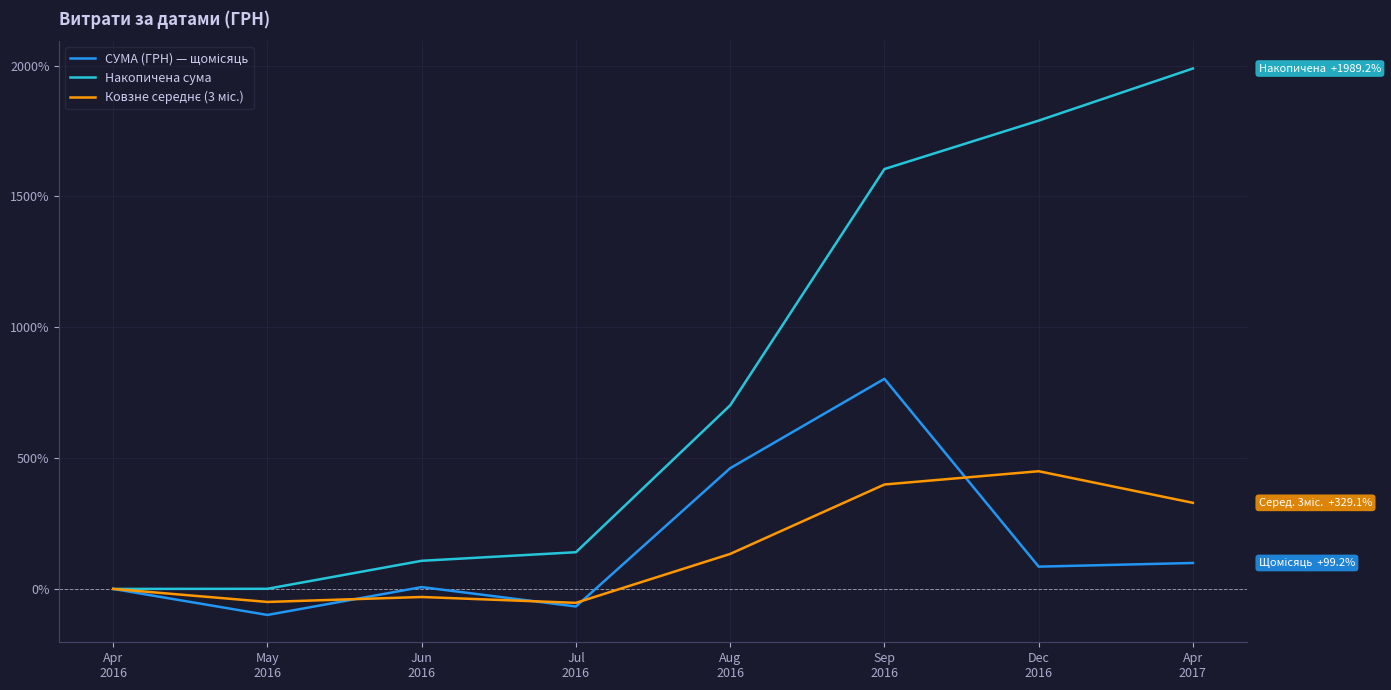

Which series has the largest total across all categories?

Накопичена сума